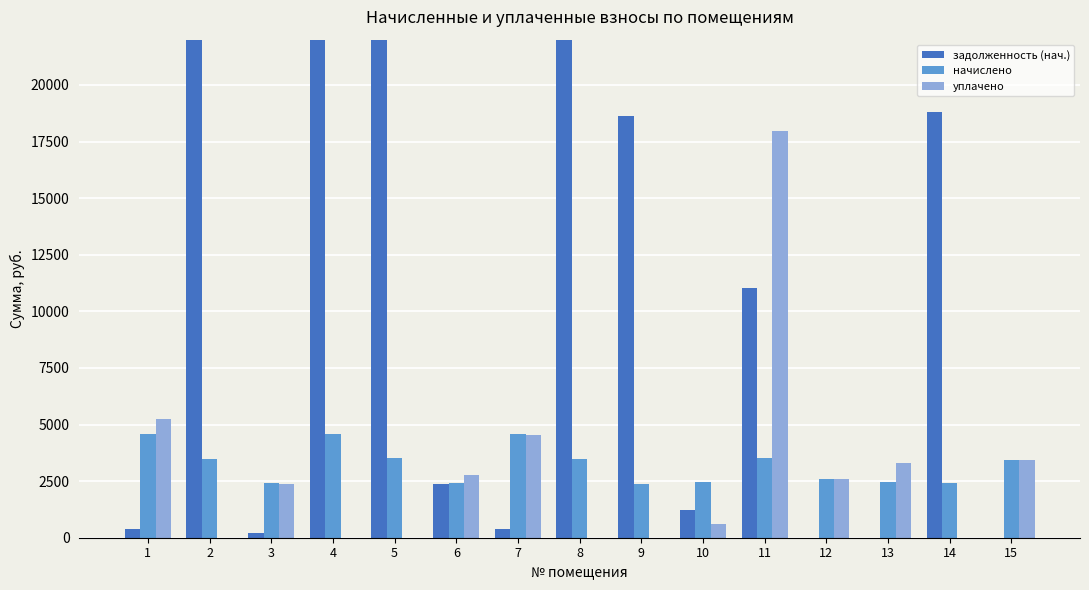

Which category has the highest value in the задолженность (нач.) series?

4